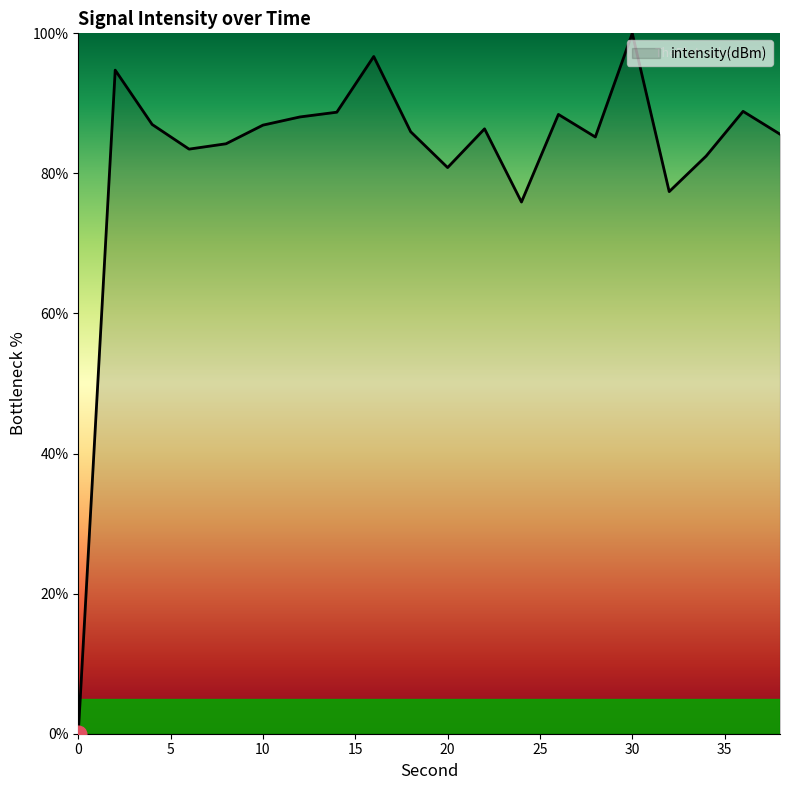

What is the difference between the maximum and minimum values?

100.0